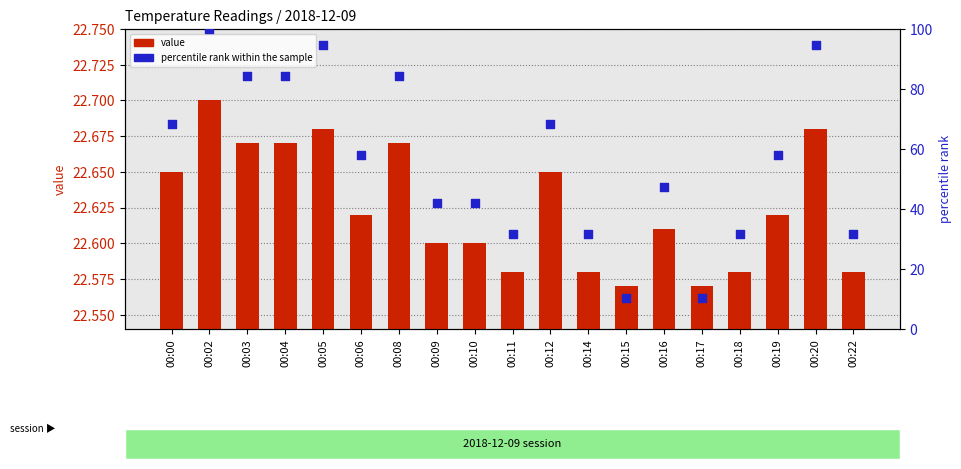

Is the value of percentile rank within the sample at 00:06 greater than the value of value at 00:19?

Yes